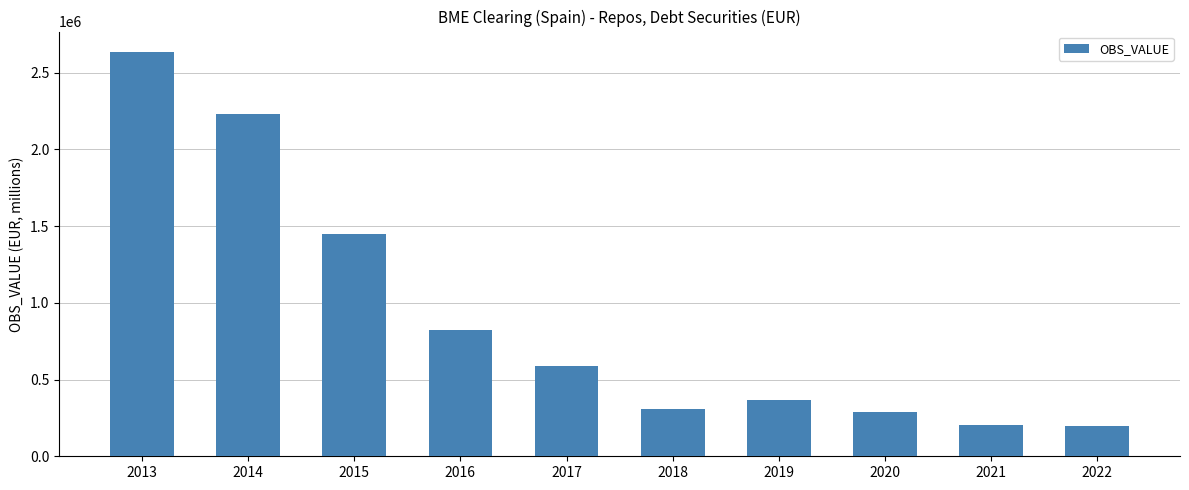

The value at 2019 is 365448. True or false?

True